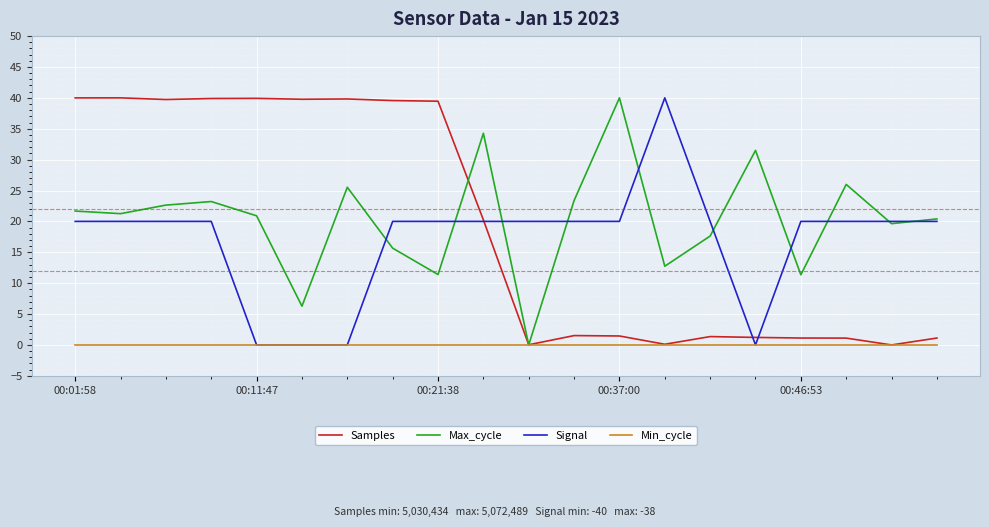

What is the highest value of the Max_cycle series?

40.0